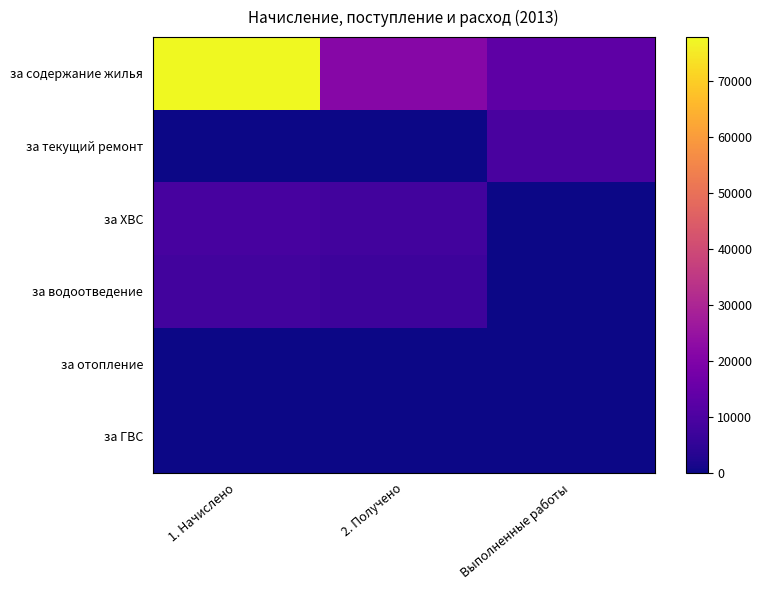

Reading left to right, what are all the values shown in this chart?

за содержание жилья: 1. Начислено=77775.0	2. Получено=21362.3	Выполненные работы=13222.7
за текущий ремонт: 1. Начислено=0.0	2. Получено=0.0	Выполненные работы=9408.5
за ХВС: 1. Начислено=8889.0	2. Получено=8079.0	Выполненные работы=0.0
за водоотведение: 1. Начислено=8191.2	2. Получено=7259.2	Выполненные работы=0.0
за отопление: 1. Начислено=0.0	2. Получено=0.0	Выполненные работы=0.0
за ГВС: 1. Начислено=0.0	2. Получено=0.0	Выполненные работы=0.0